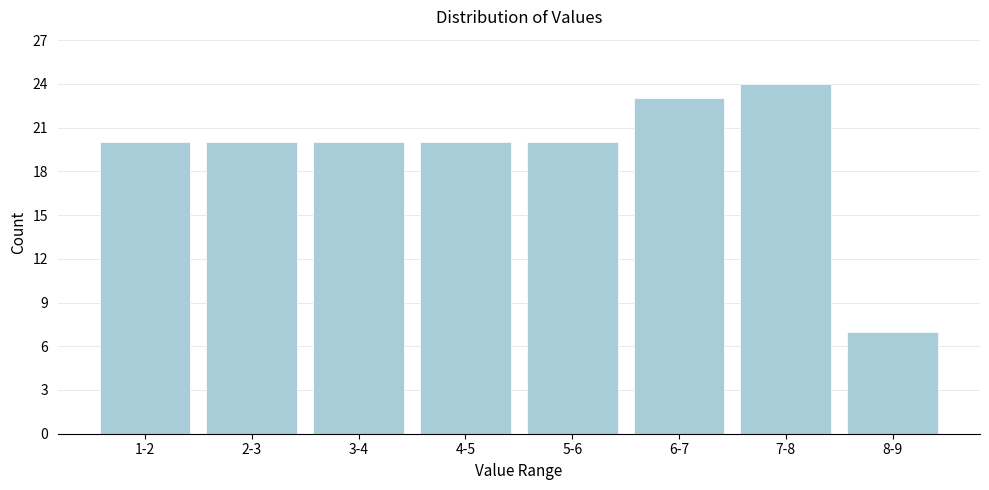

Reading right to left, list all the values displayed in this chart.

8-9=7	7-8=24	6-7=23	5-6=20	4-5=20	3-4=20	2-3=20	1-2=20